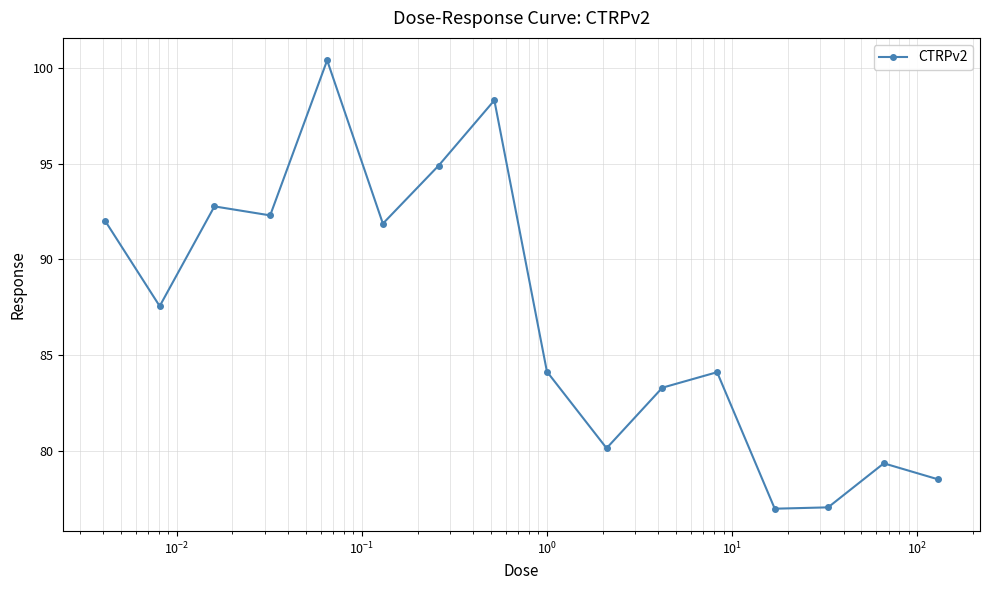

Count the number of data series in this chart.

1